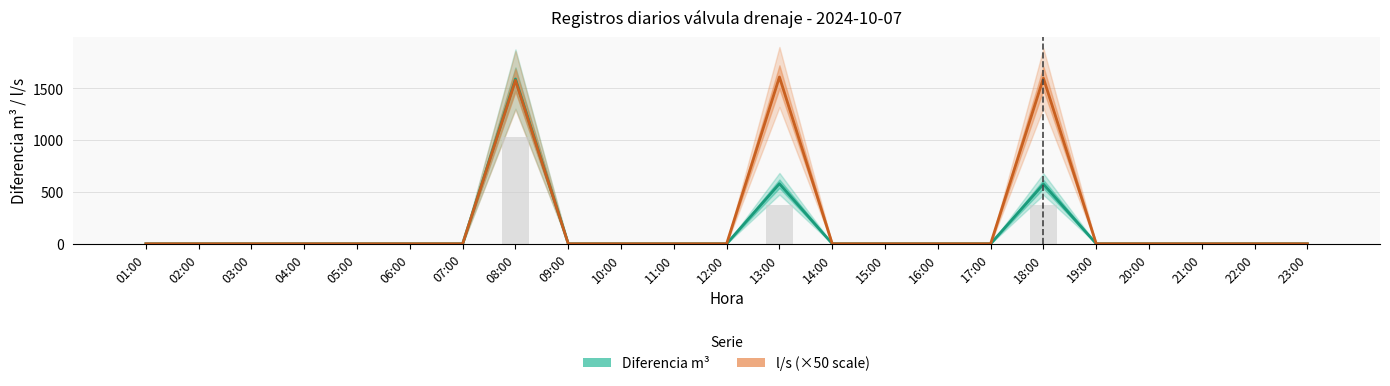

The Diferencia m³ series shows 1589.0 at 08:00. True or false?

True